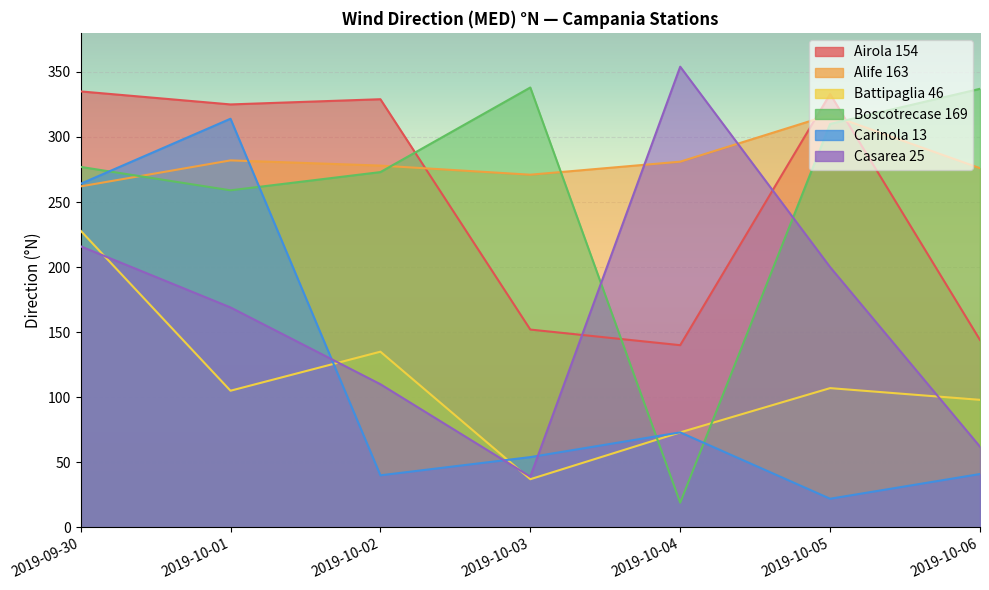

What is the highest value of the Alife 163 series?

317